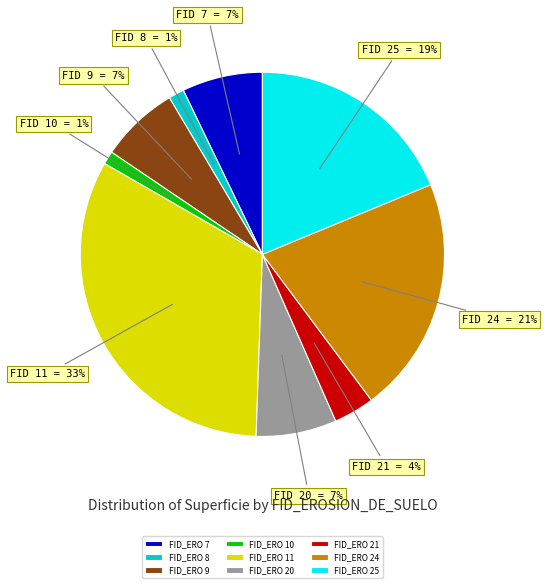

Which slice is the largest?

FID_ERO 11